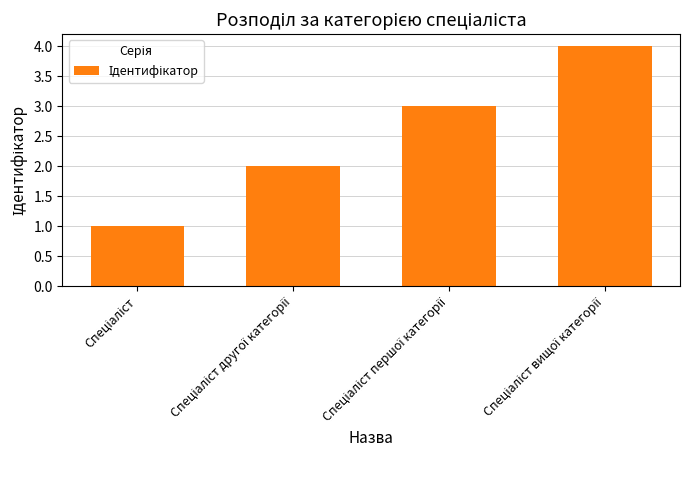

What is the difference between the maximum and minimum values?

3